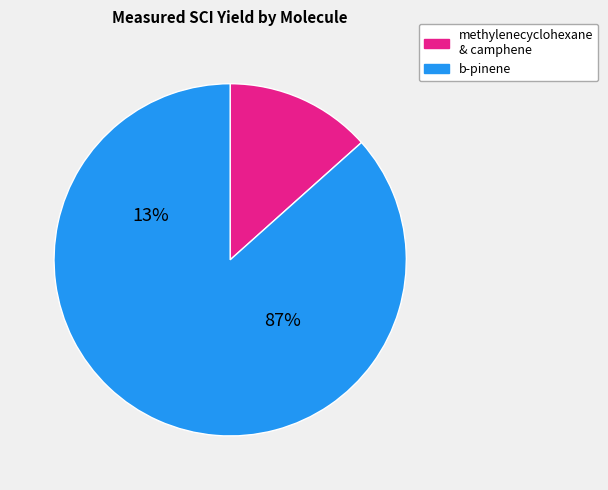

Which slice is the largest?

b-pinene (Newland)